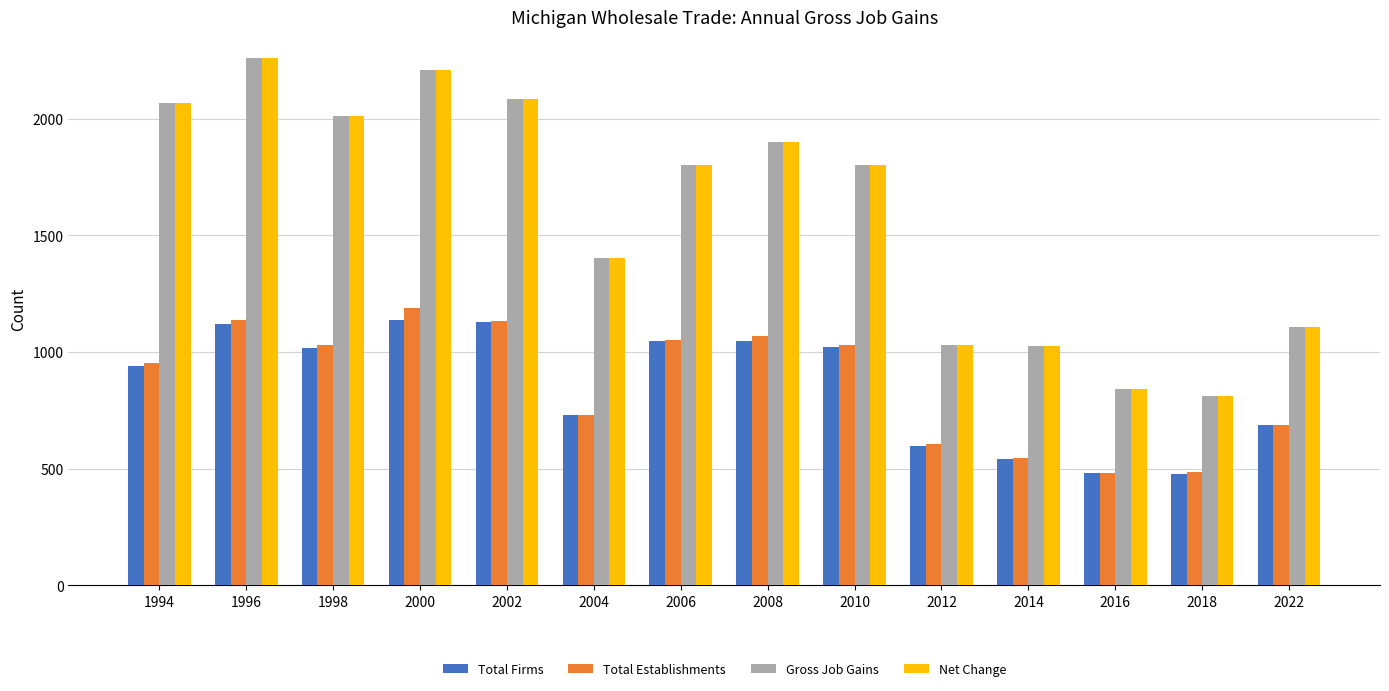

The value of Total Establishments at 2006 is 1053. True or false?

True